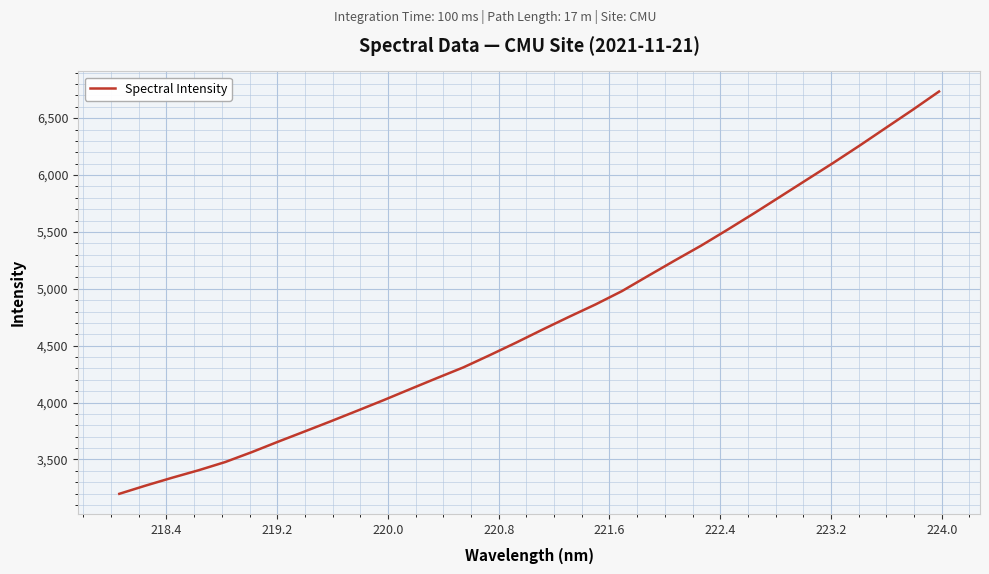

What is the greatest value displayed?

6733.9